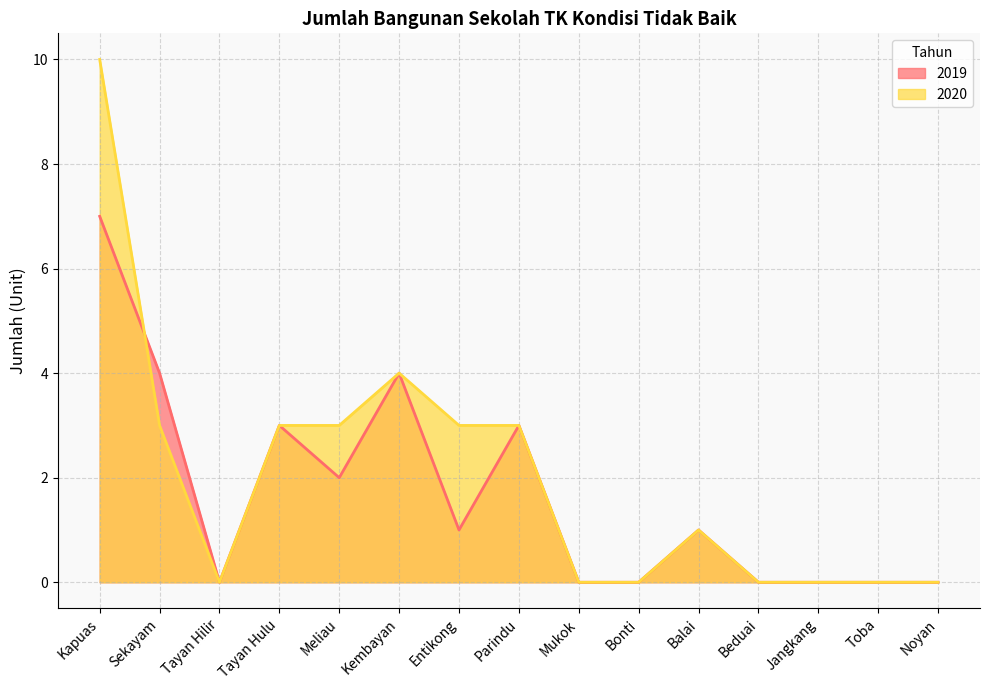

Count the 2020 values in the range 0 to 3.

13